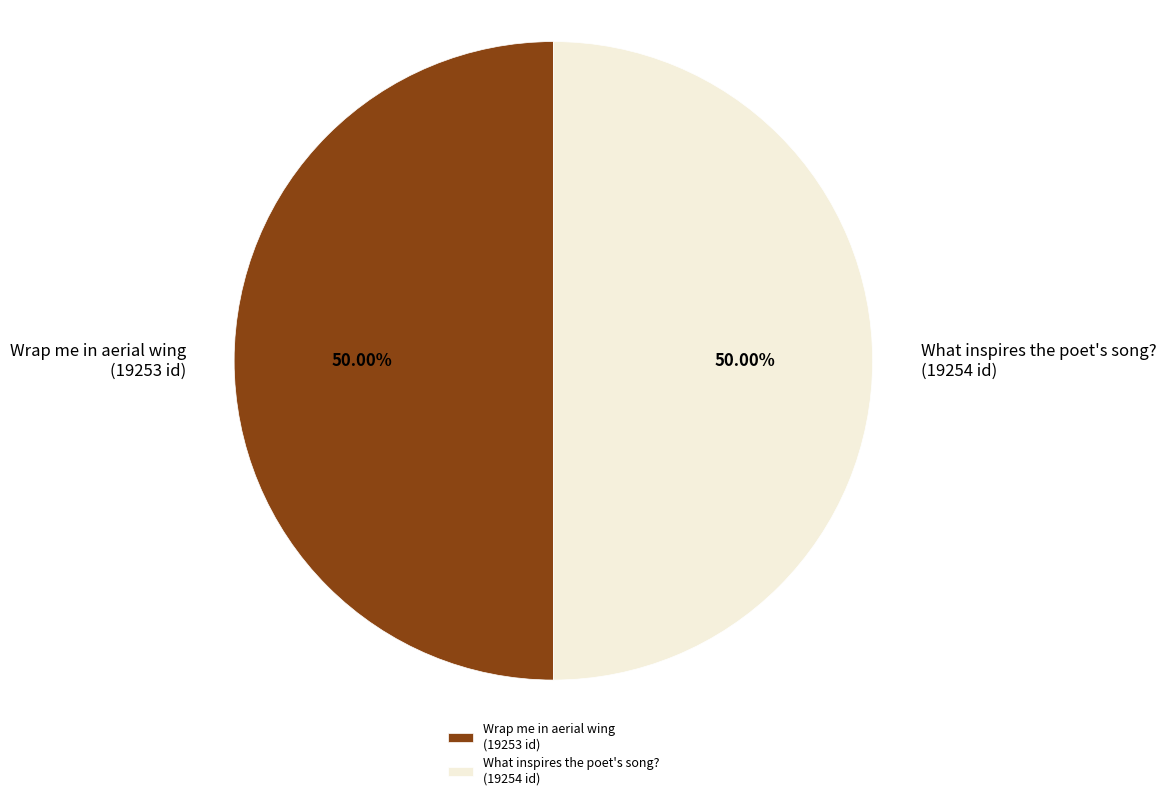

The What inspires the poet's song? slice represents 63% of the pie. True or false?

False